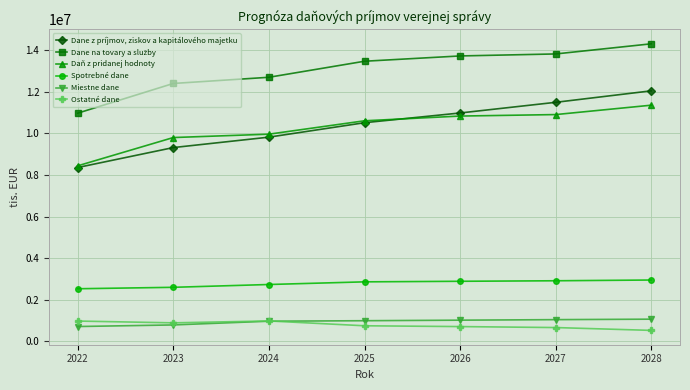

What is the difference between the Daň z pridanej hodnoty values at 2026 and 2027?

71560.0